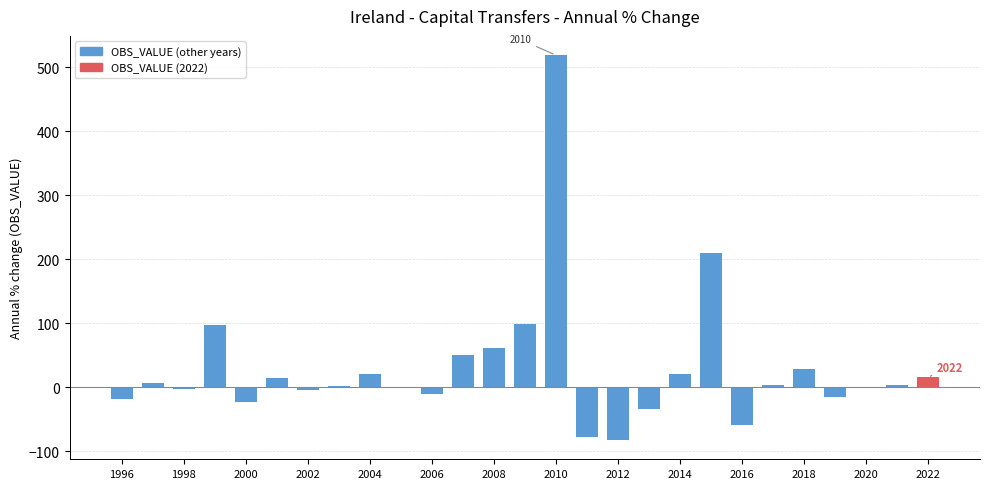

What is the greatest value displayed?

519.2